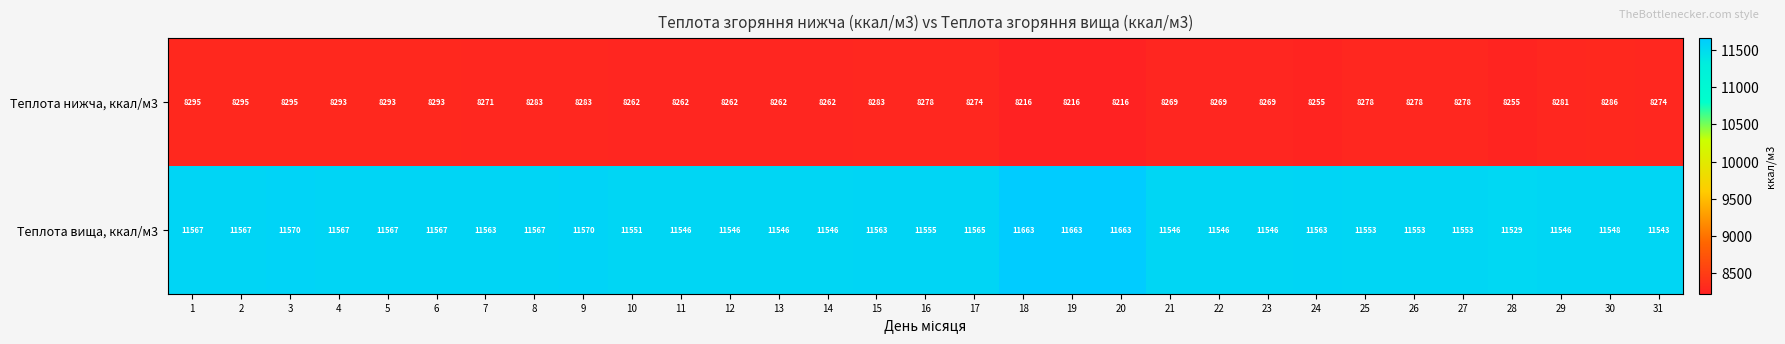

What is the minimum value shown in the chart?

8216